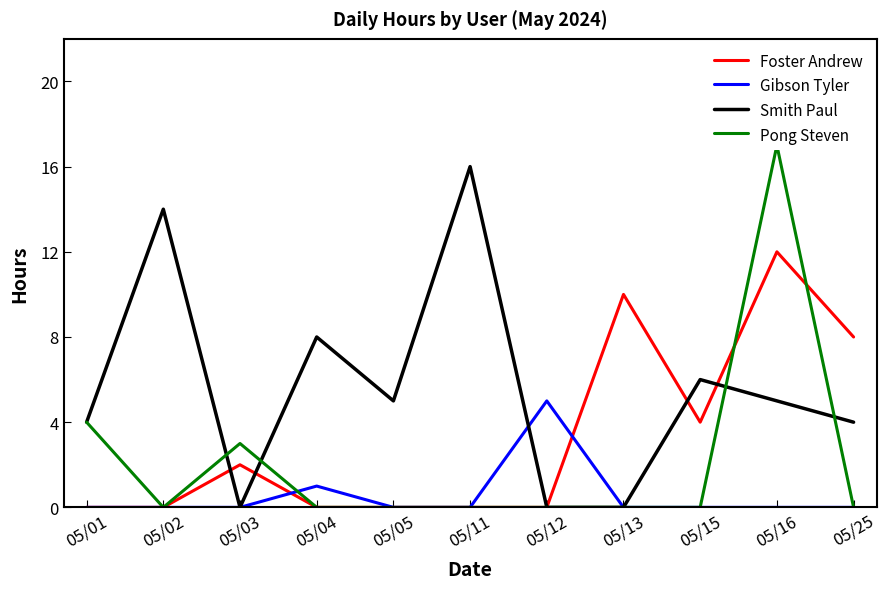

Count the Gibson Tyler values in the range 0 to 1.

10